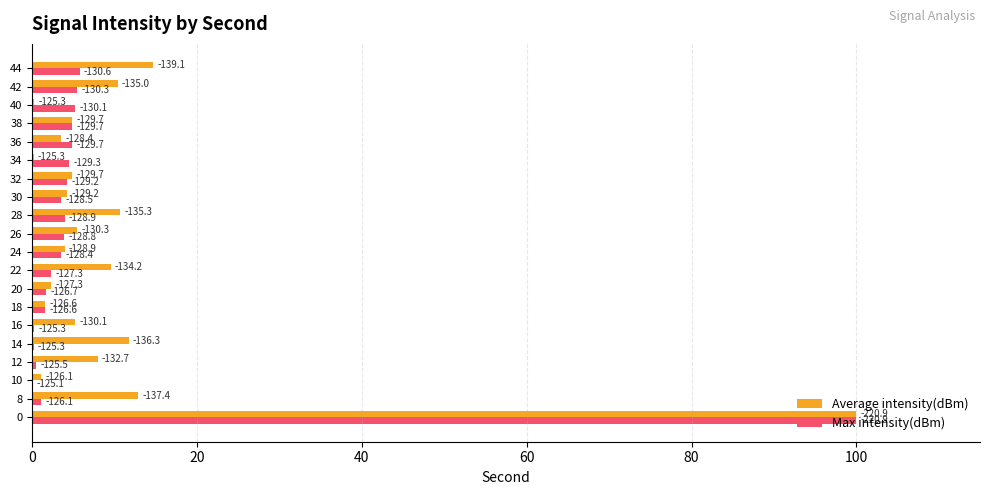

What is the difference between the maximum and minimum values in the Max intensity(dBm) series?

100.0